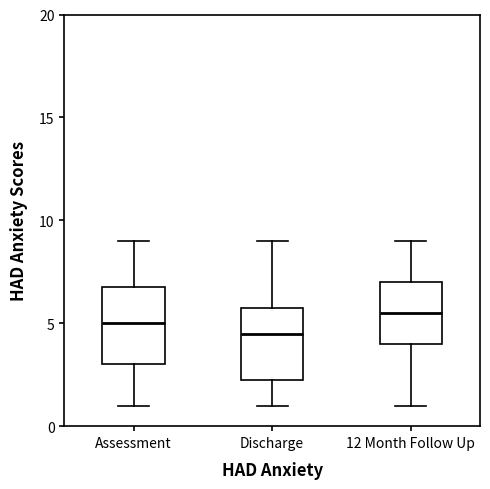

Which box's median line is the highest?

12 Month Follow Up